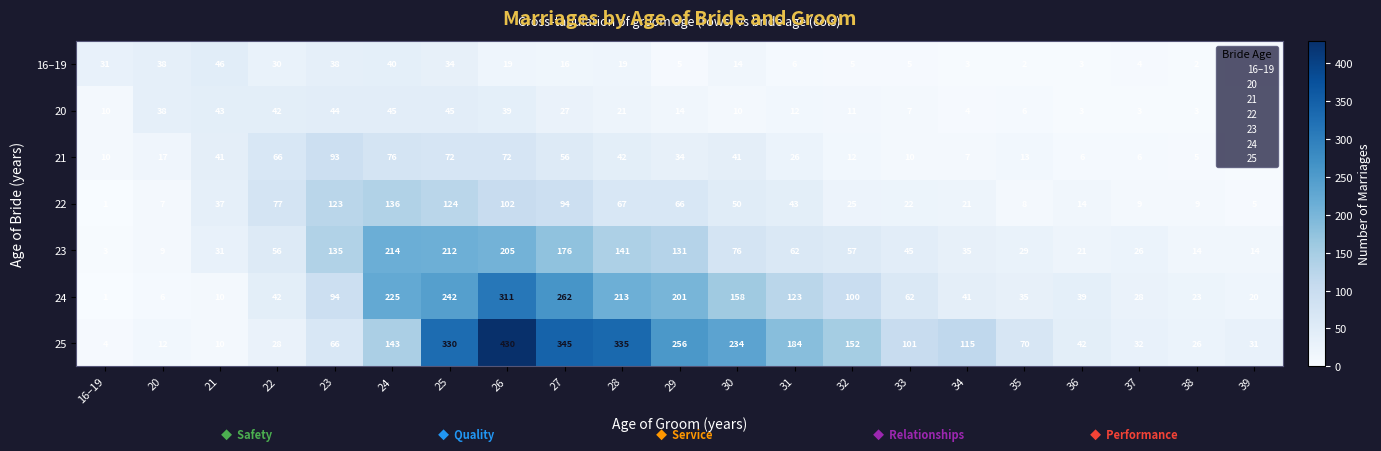

Read the 16–19 value at 20.

38